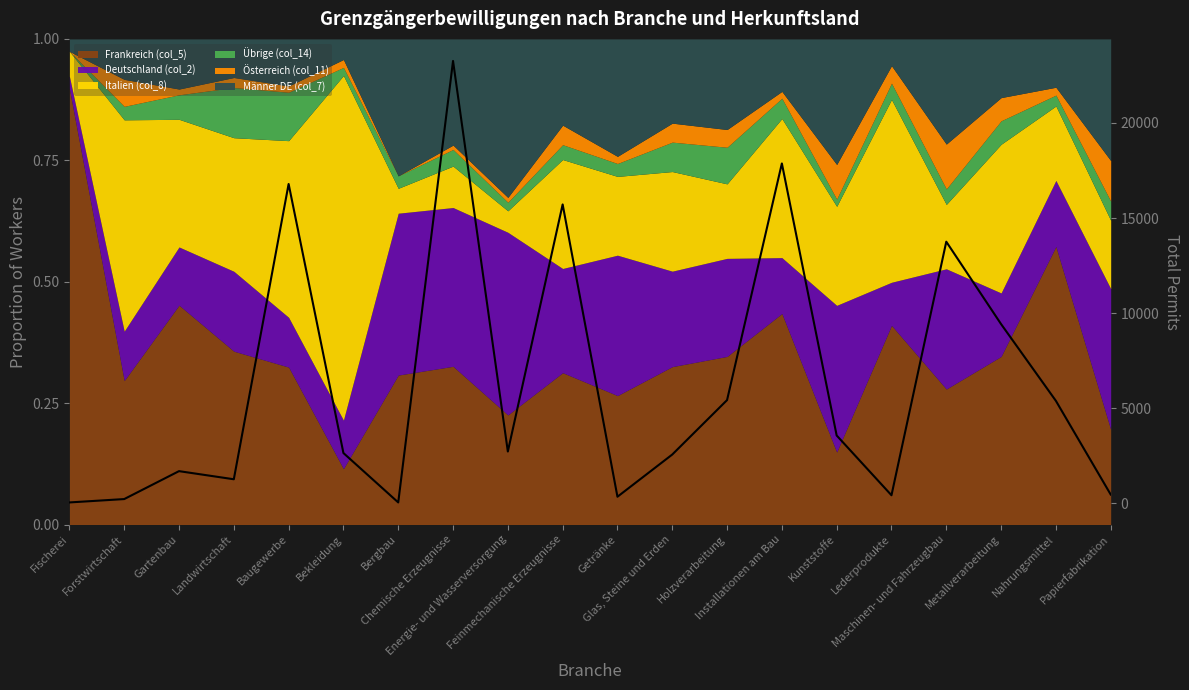

What is the label of the 5th point from the right?

Lederprodukte